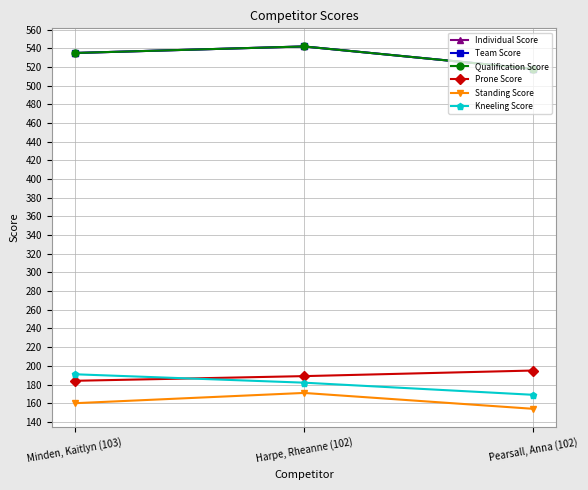

What position from the left is Harpe, Rheanne (102)?

2